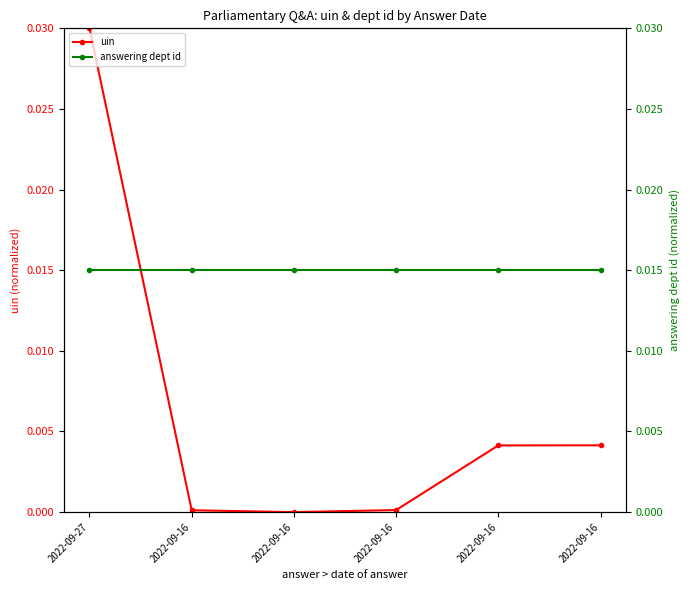

True or false: answering dept id has more than 2 points higher than both neighbors.

False